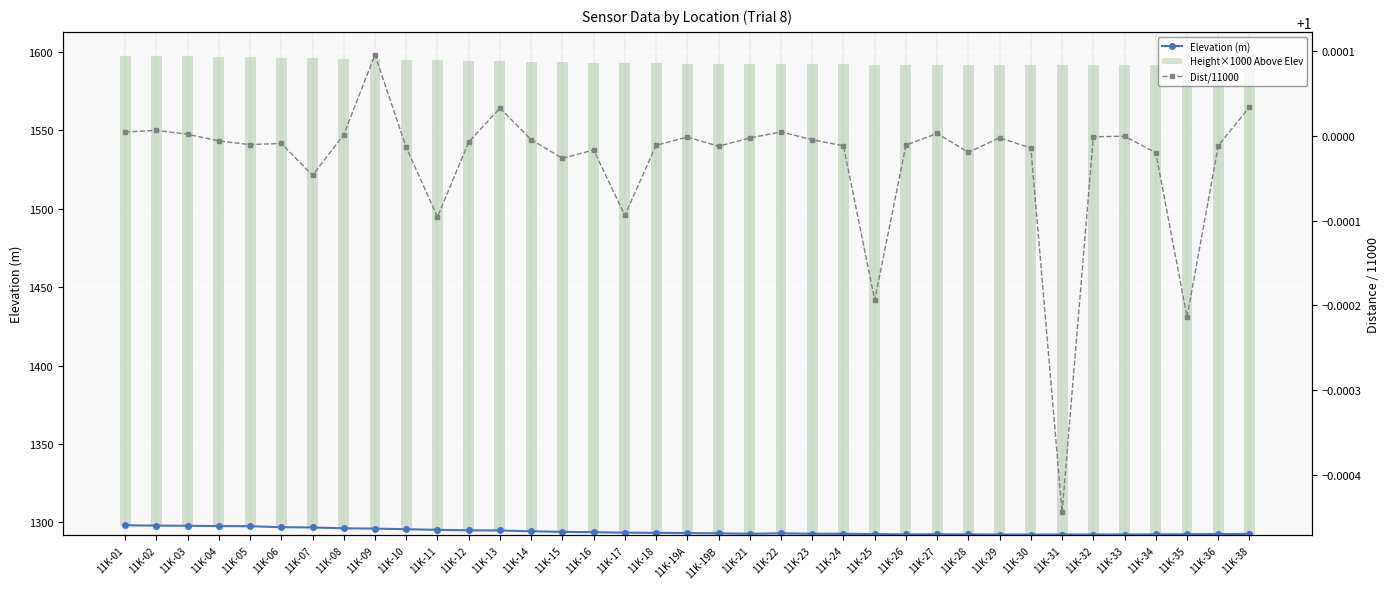

Rank the series by their maximum value, from highest to lowest.

Elevation (m), Height×1000 Above Elev, Dist/11000